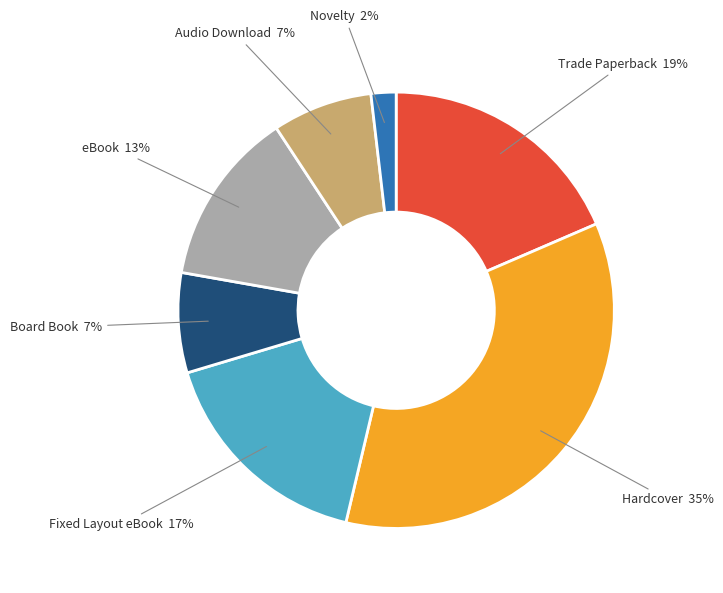

Between Novelty and Audio Download, which is larger?

Audio Download